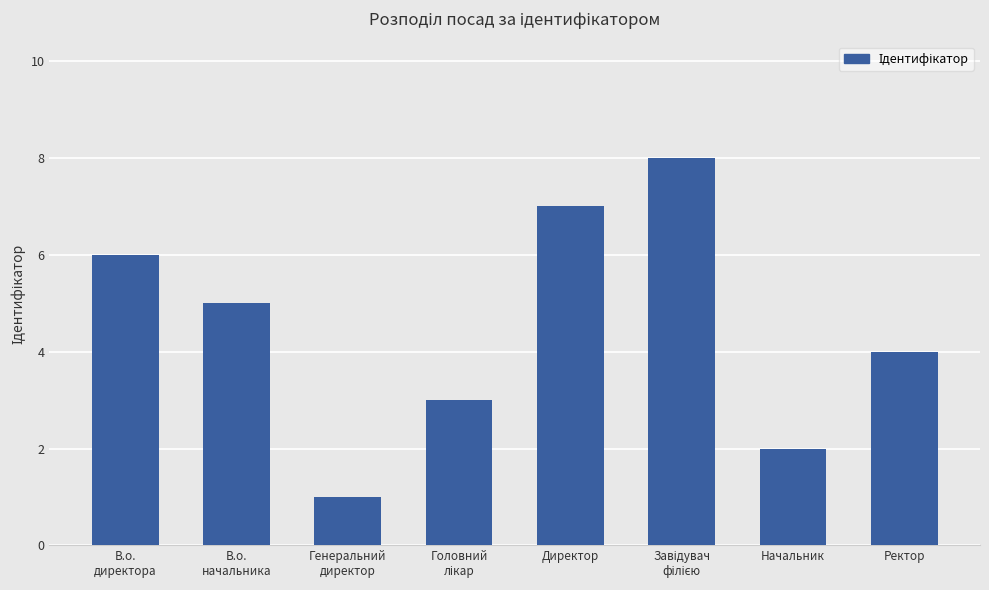

How many categories are shown in the chart?

8